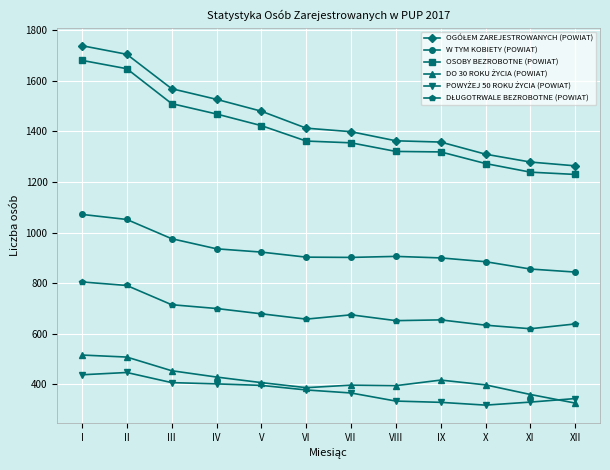

What is the value of the W TYM KOBIETY (POWIAT) point at the 12th from the left?

844